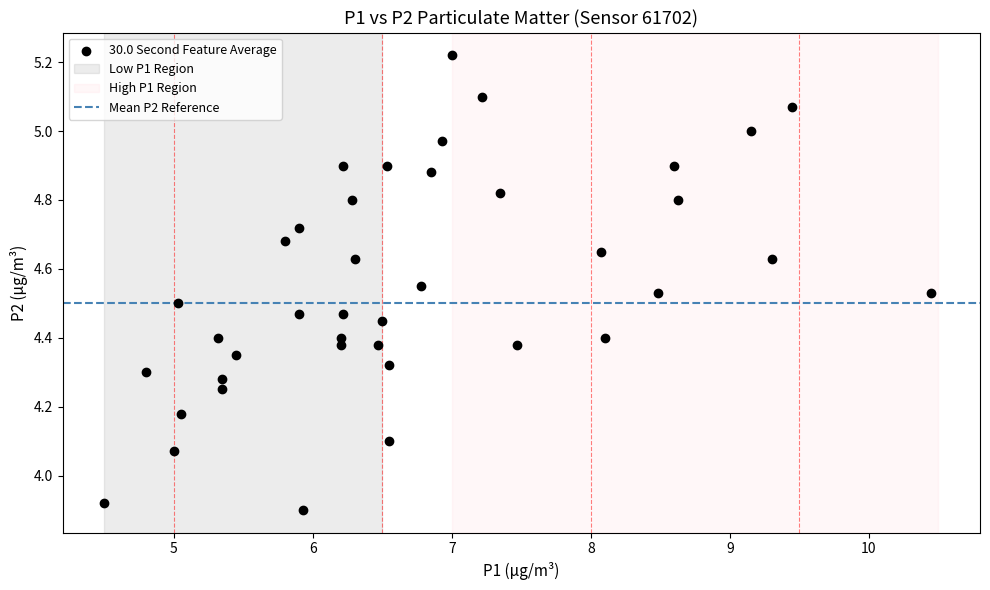

What is the range of Y values (max minus min)?

1.3